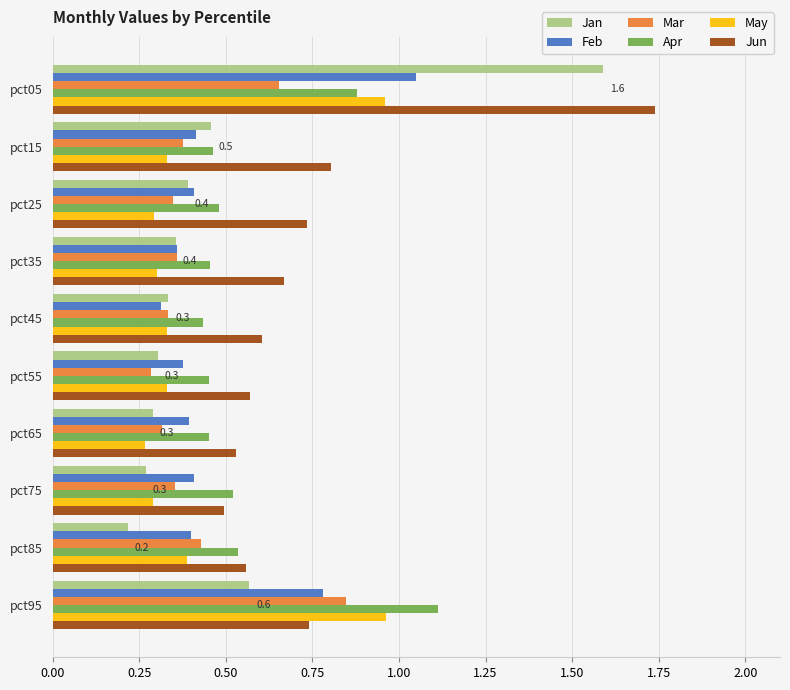

How many Jan values are between 0 and 1?

9